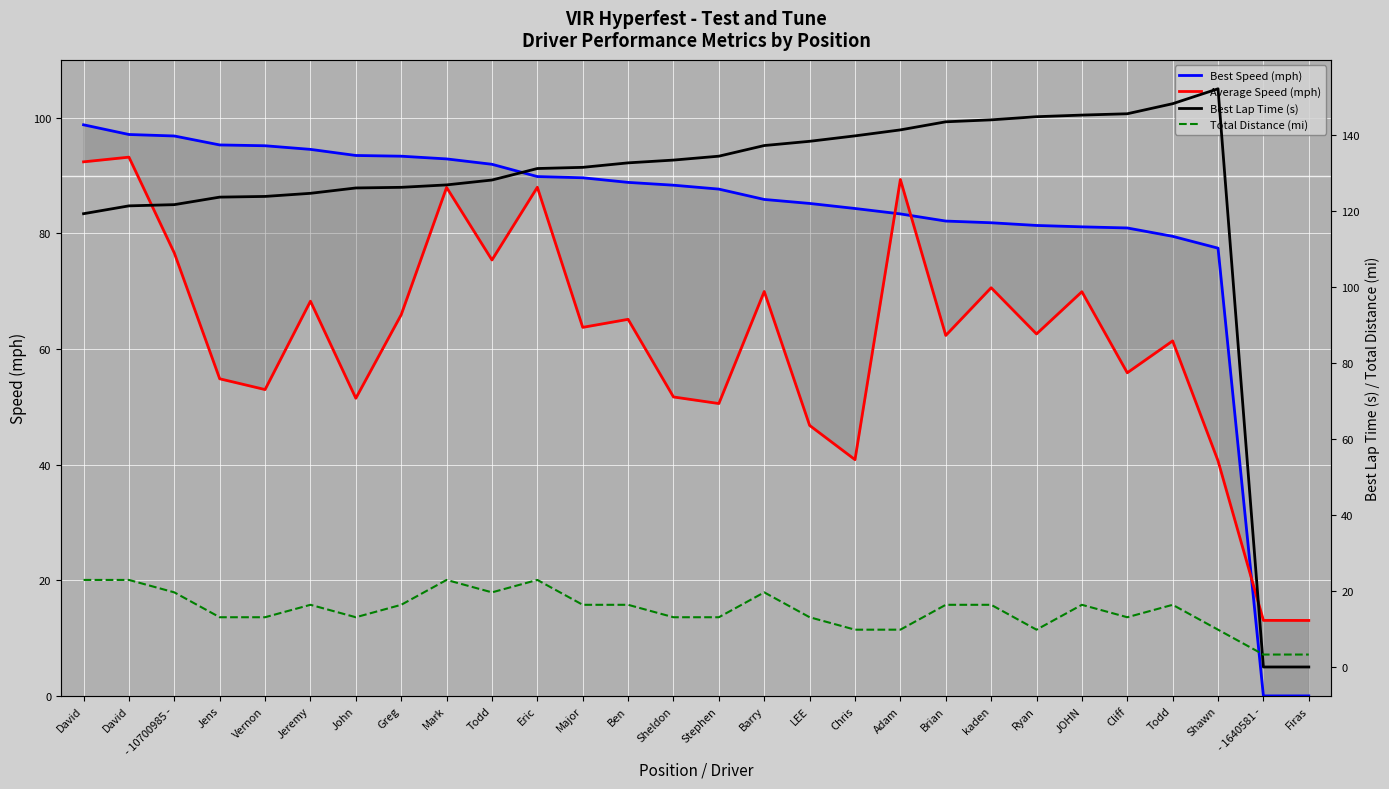

Where does the Average Speed (mph) series first go above 63?

David